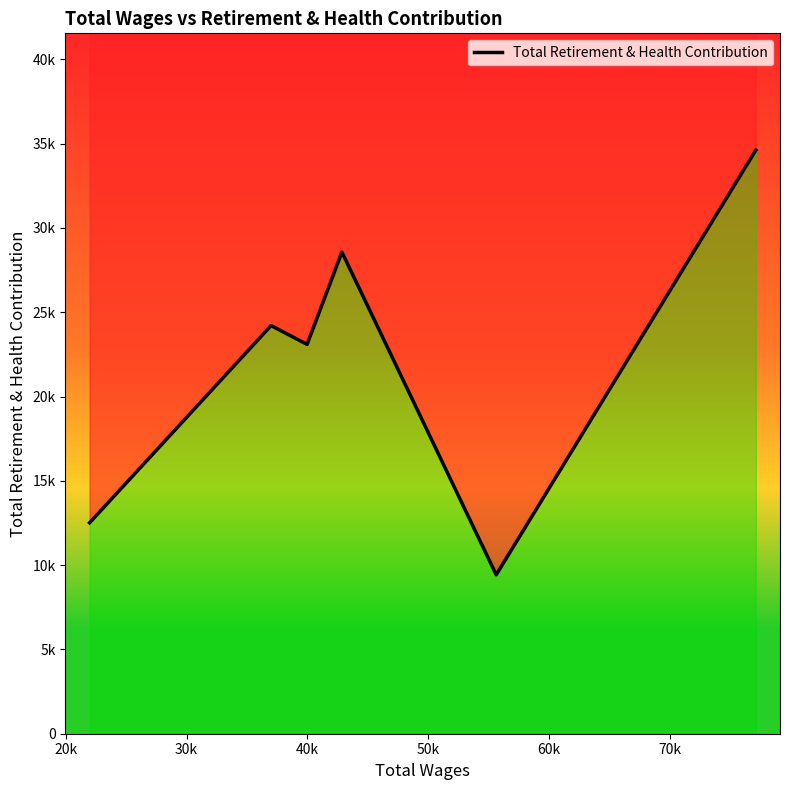

What is the value of the 6th point from the left?

34618